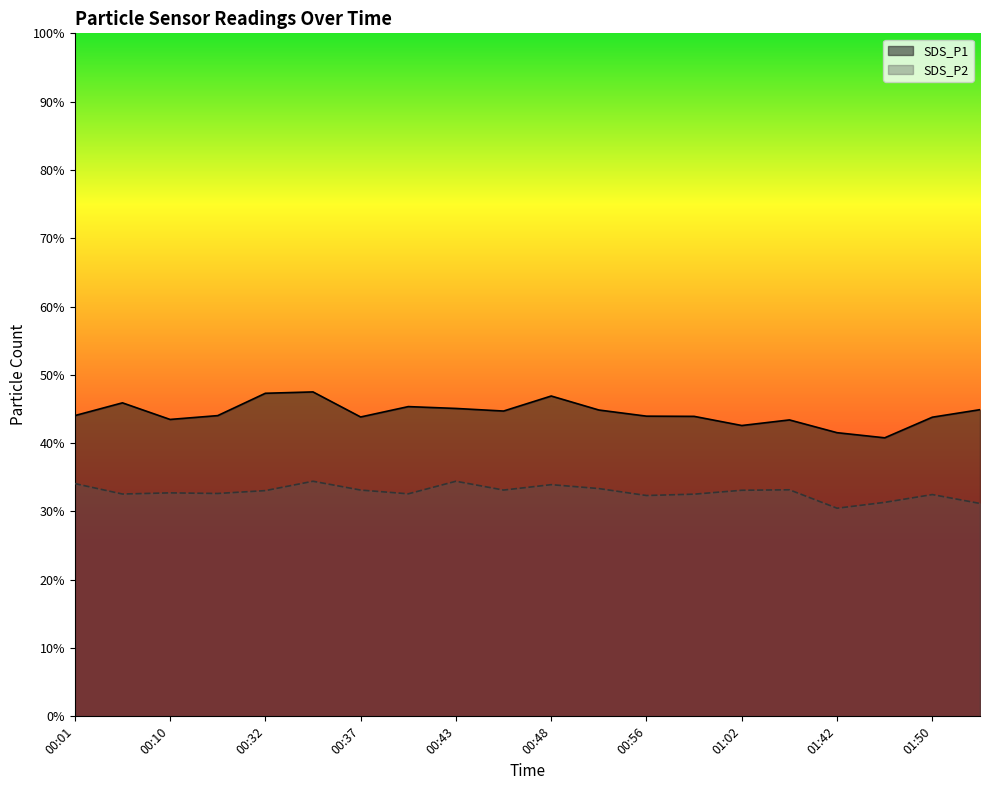

What is the sum of all SDS_P1 values?

887.8